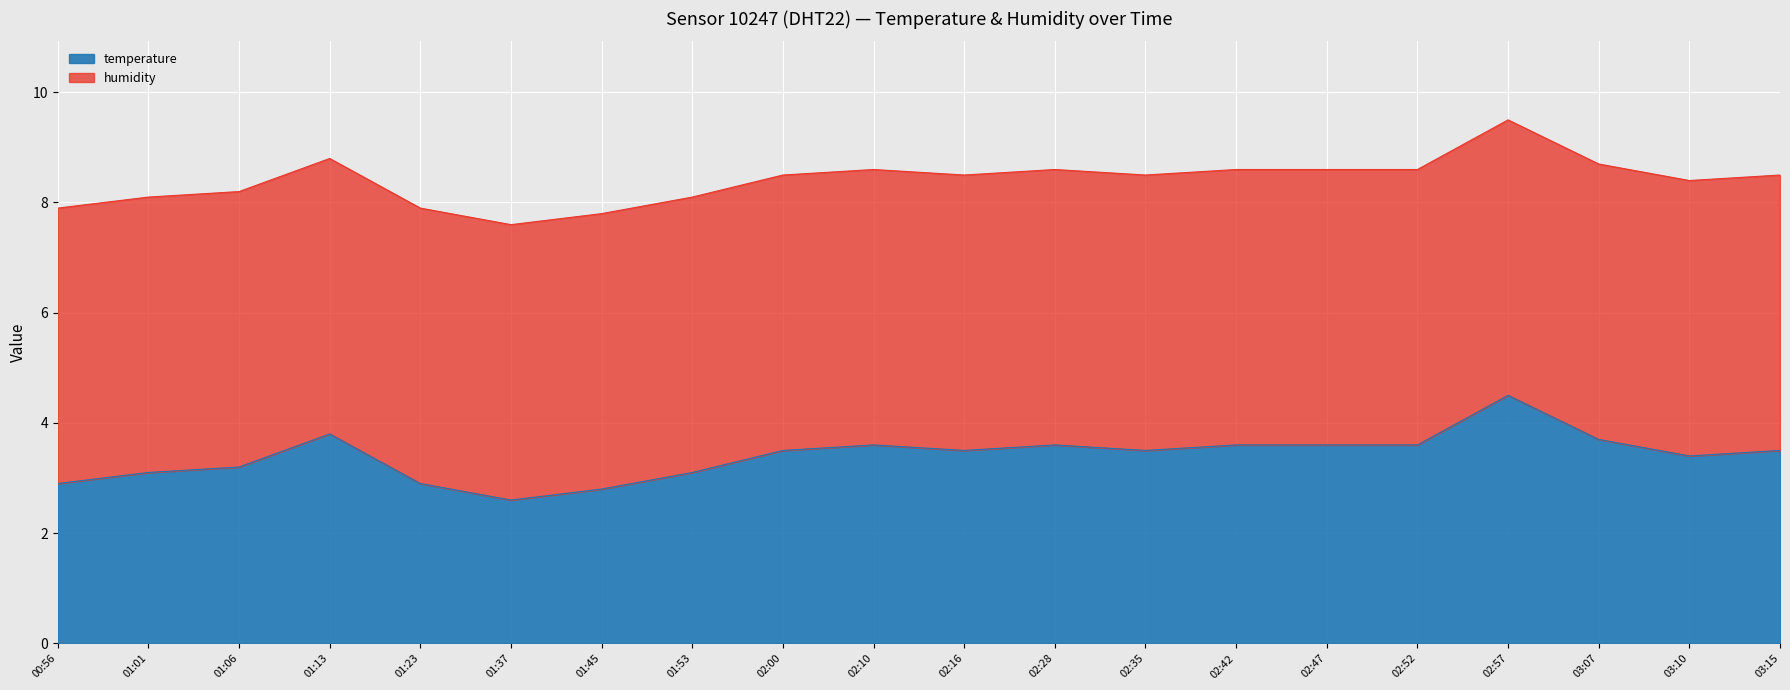

Read the value at 01:37.

2.6